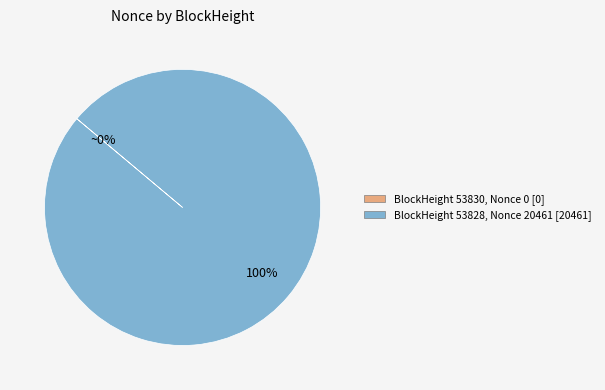

Is there any slice that represents more than half of the pie?

Yes